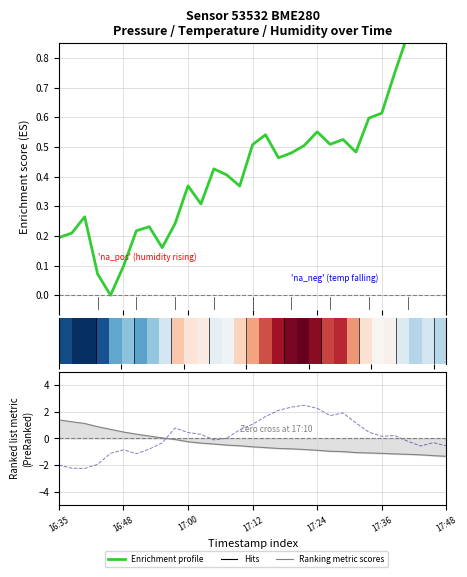

What is the sum of all Enrichment profile values?

13.8